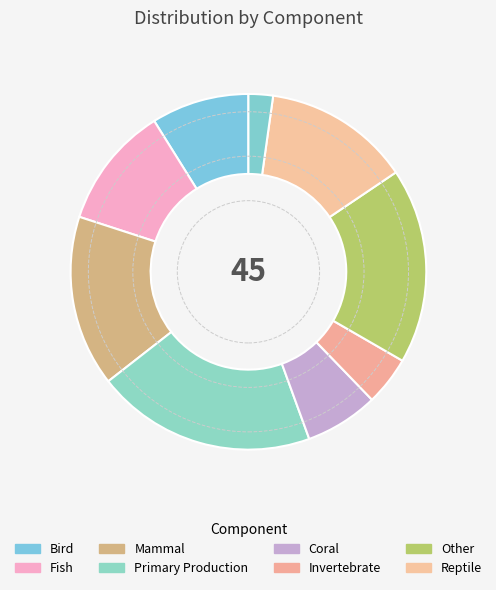

How many slices are in this pie chart?

9